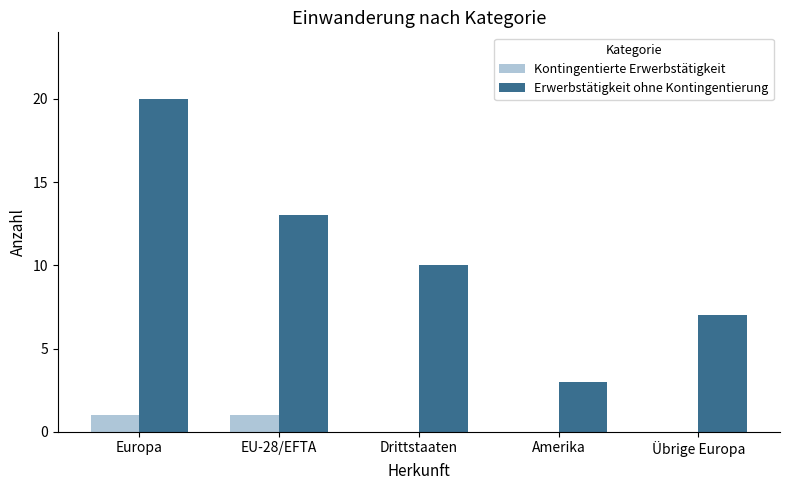

What is the total value across all series at Drittstaaten?

10